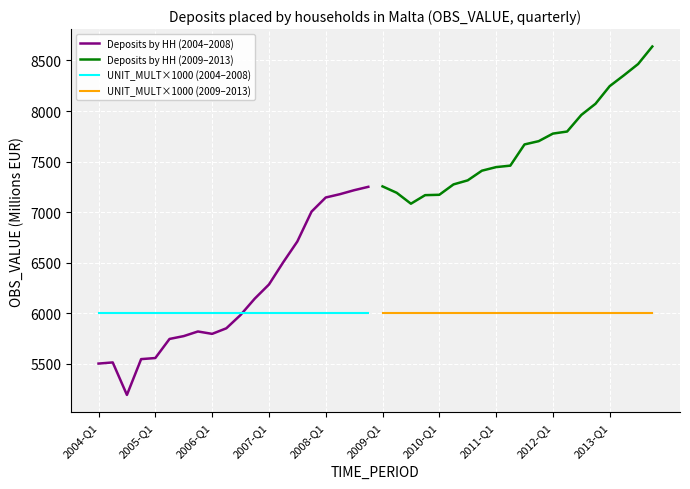

Which series has the largest total across all categories?

Deposits by HH (2009–2013)